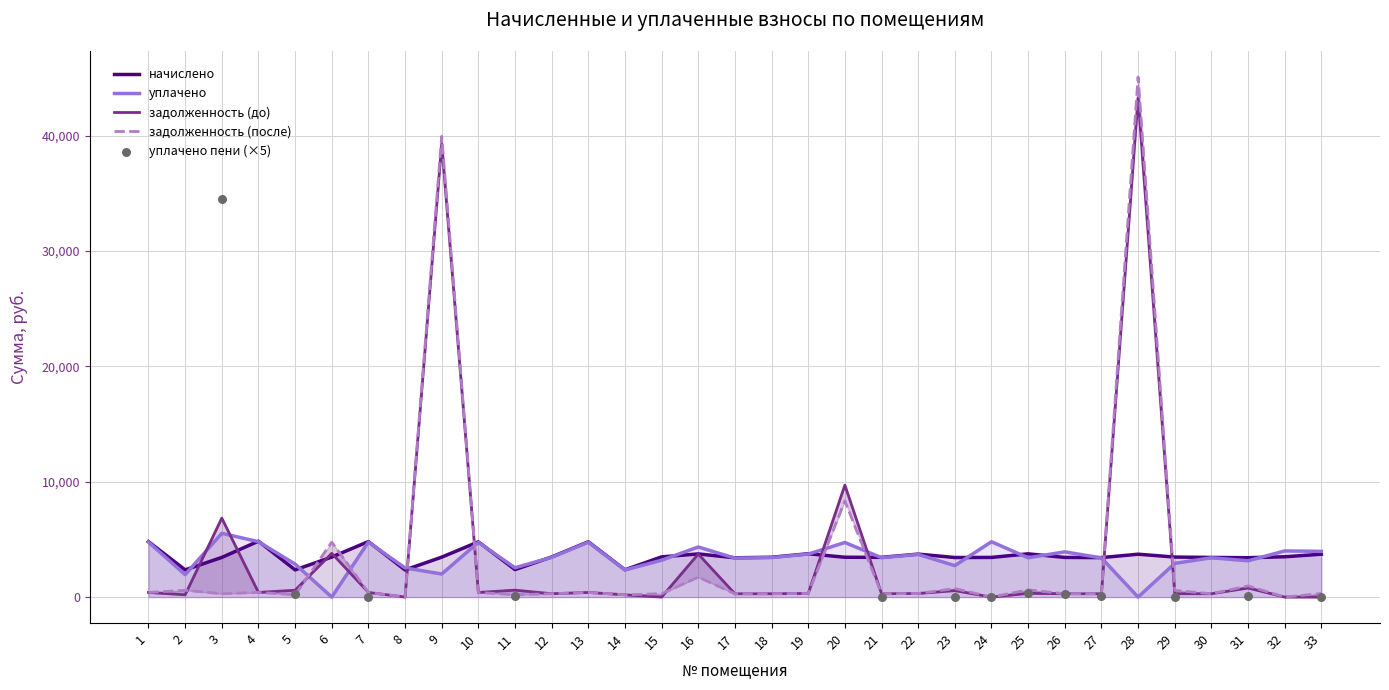

Which series has the widest spread of Y values?

задолженность (после)